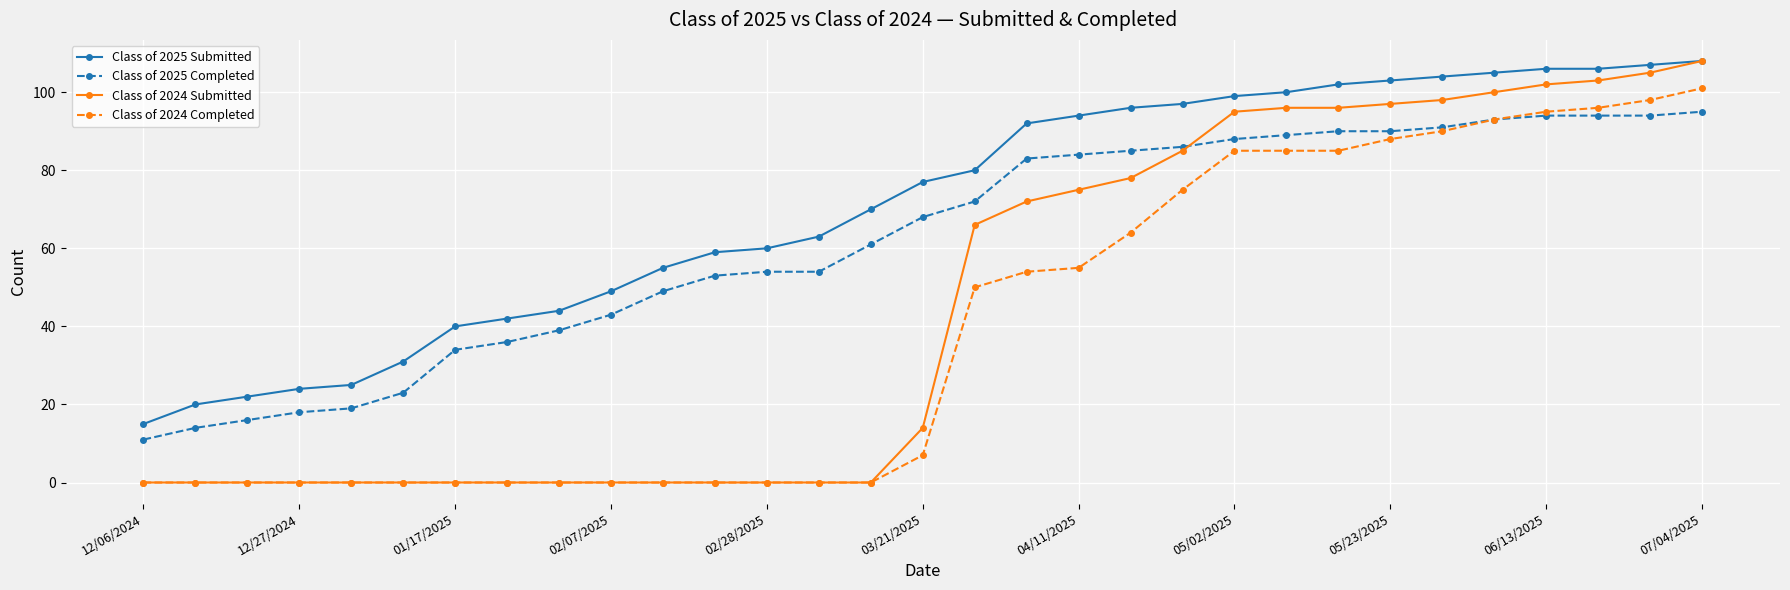

Count the number of data series in this chart.

4